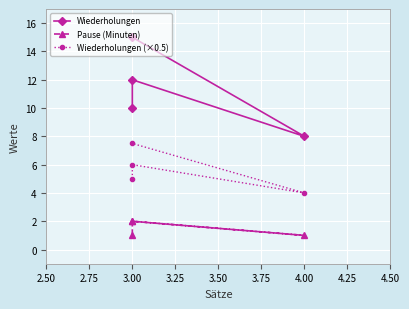

What is the maximum value for Wiederholungen?

15.0